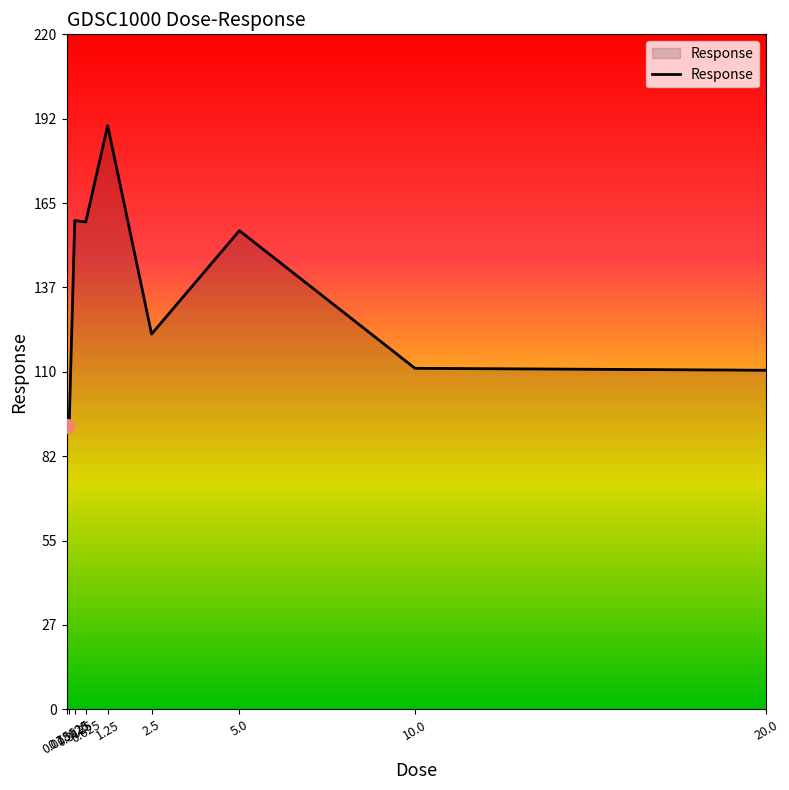

What is the maximum value shown in the chart?

190.3